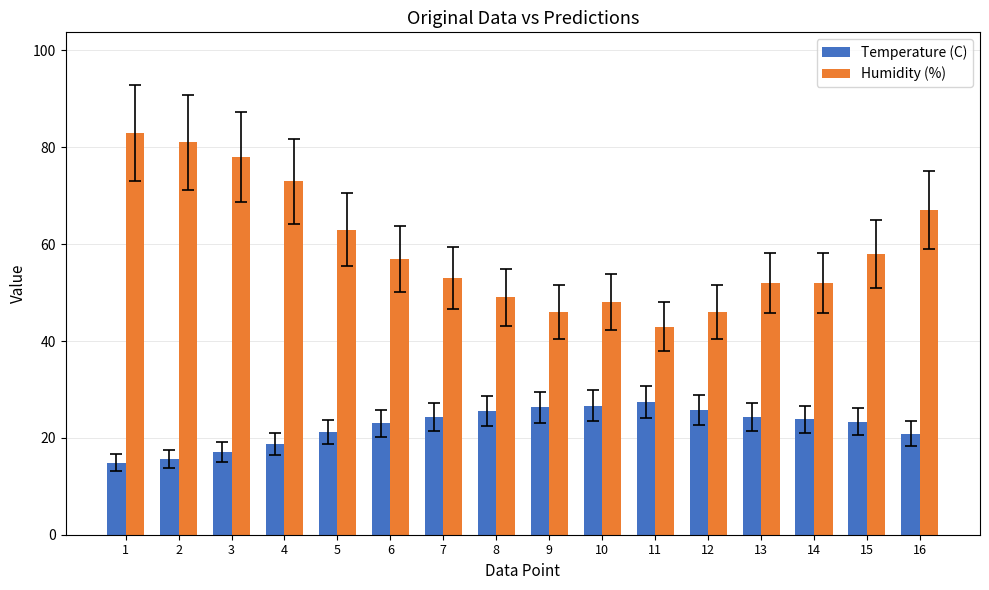

How many data points does each series have?

16